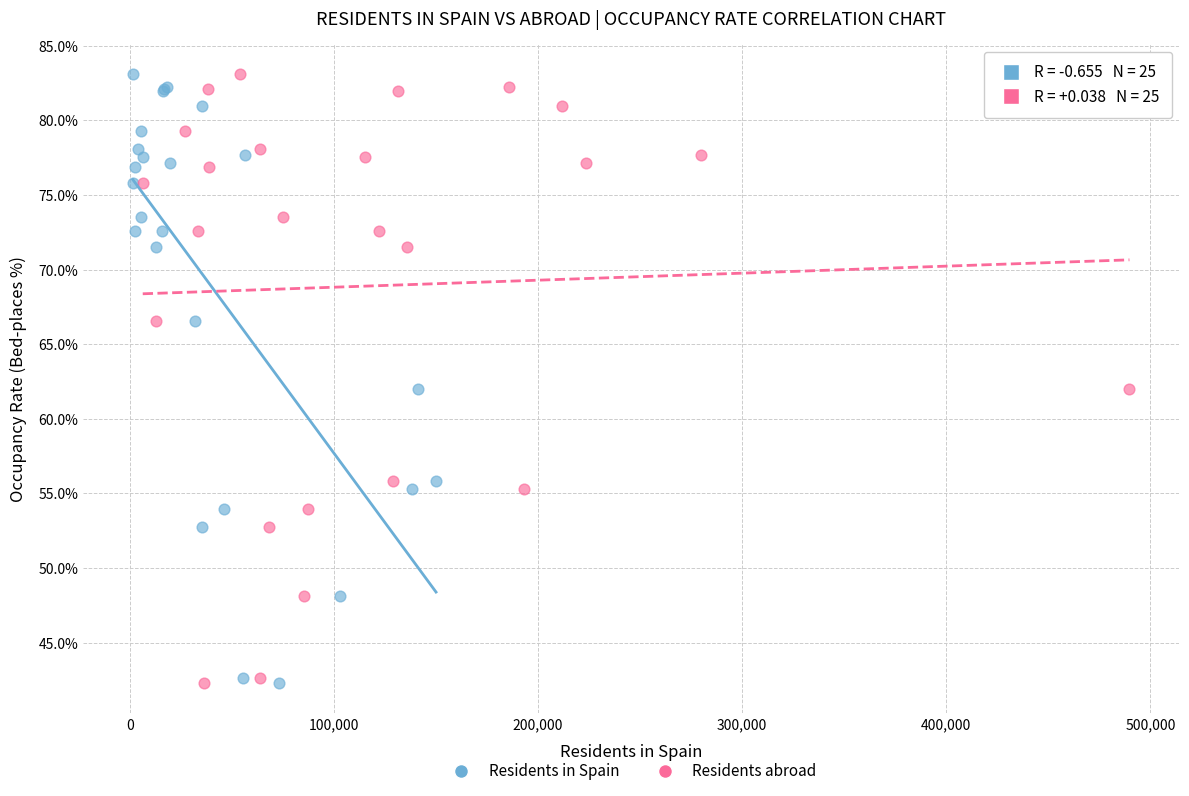

What are all the series names shown in the legend?

Residents in Spain, Residents abroad